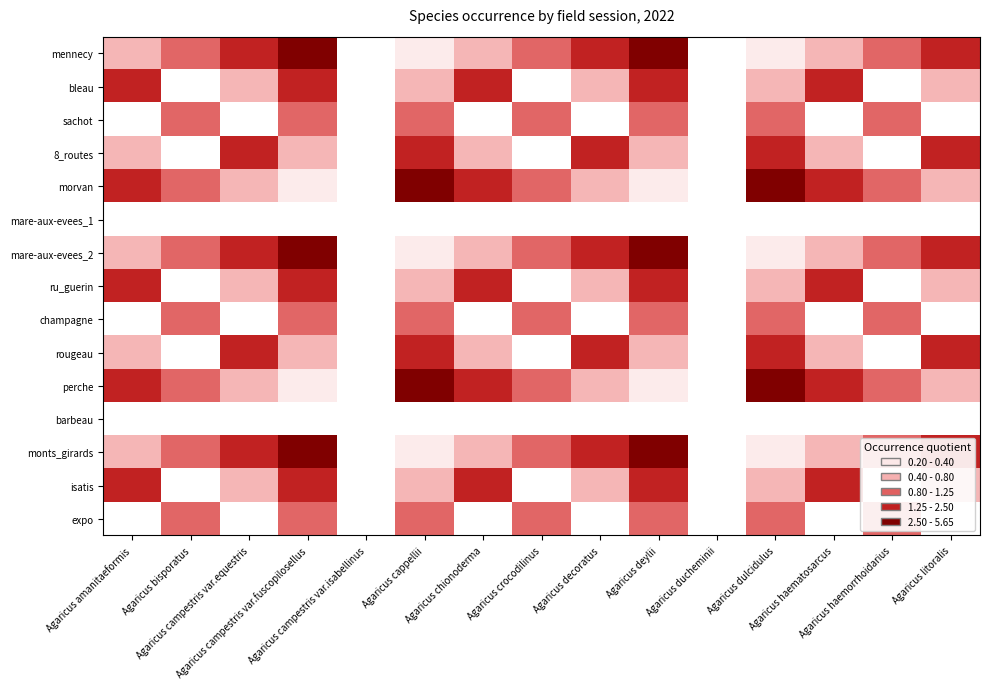

At how many categories does at least one series exceed 2?

13